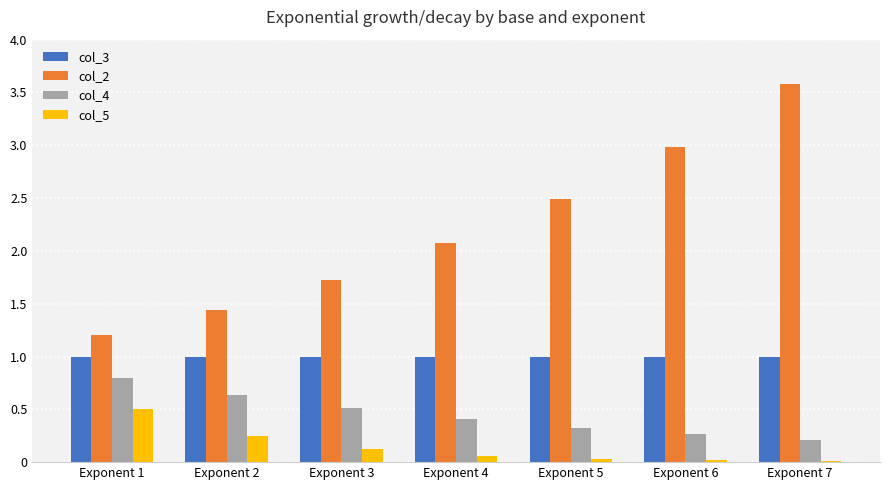

What is the greatest value displayed?

3.6